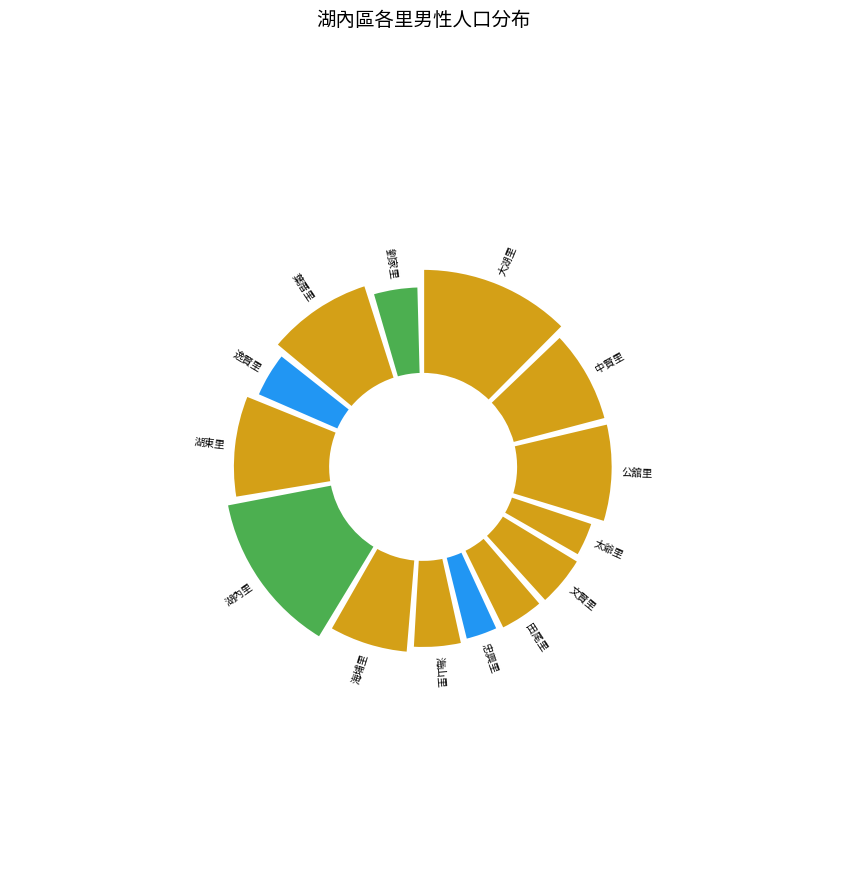

Is it true that 田尾里 is 4% of the pie?

True